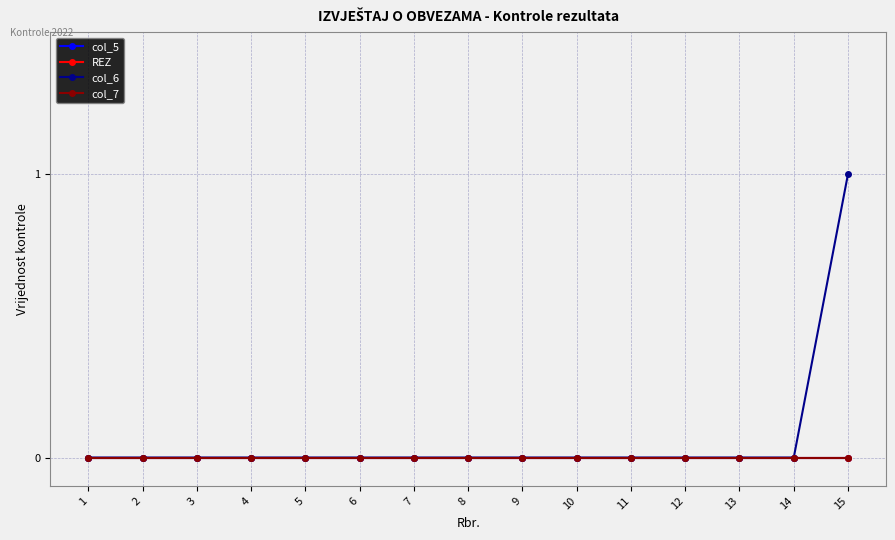

List the labels in order of col_6 value, smallest first.

1, 2, 3, 4, 5, 6, 7, 8, 9, 10, 11, 12, 13, 14, 15